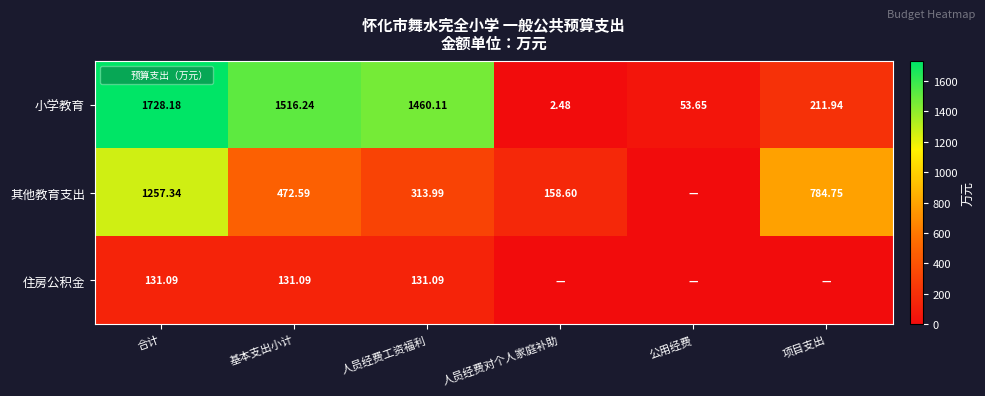

At which category is the sum across all series the highest?

合计